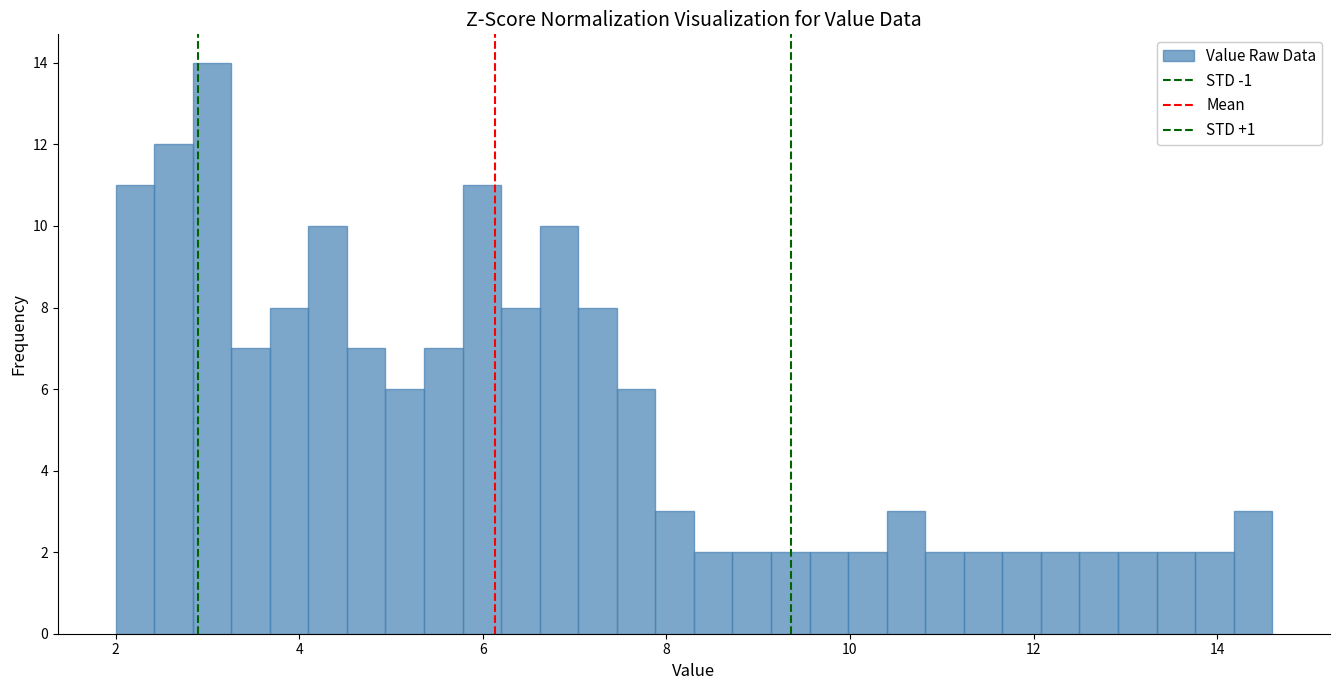

Read against the x-axis, roughly where is the centre of the tallest bar?

3.0